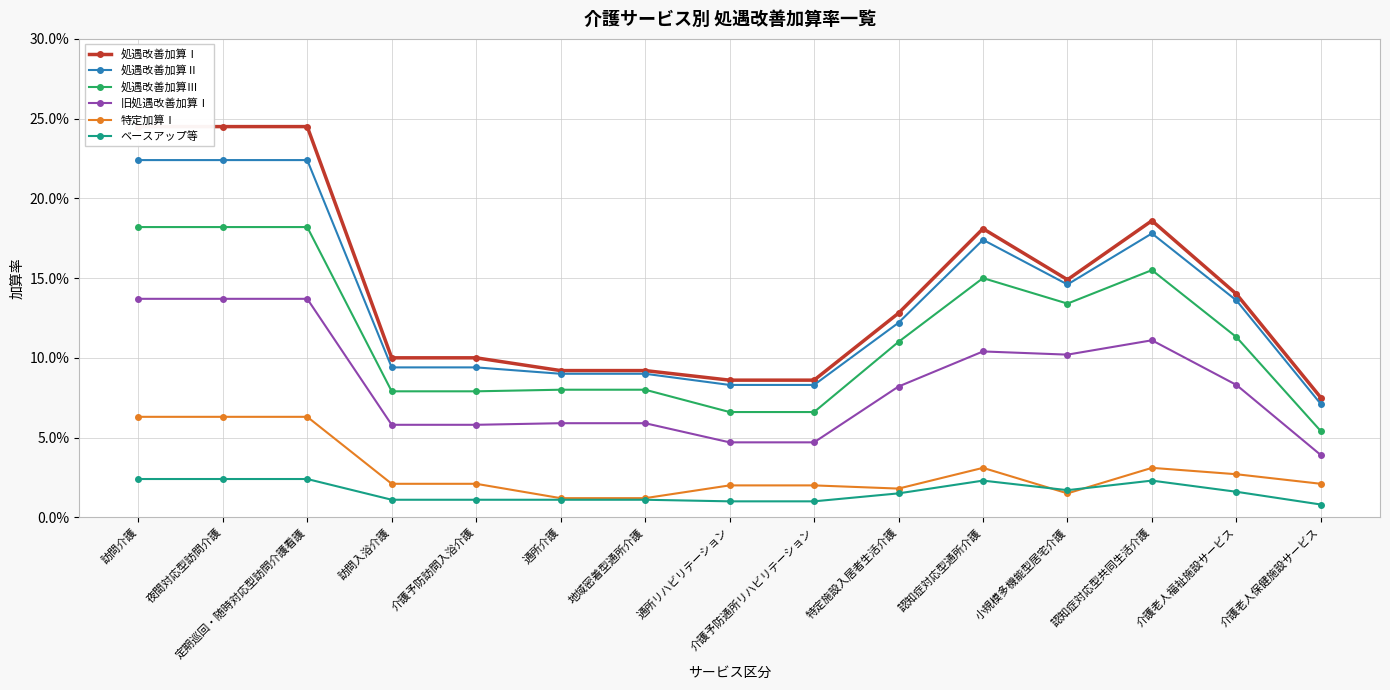

Which category has the lowest value in the 特定加算Ⅰ series?

通所介護